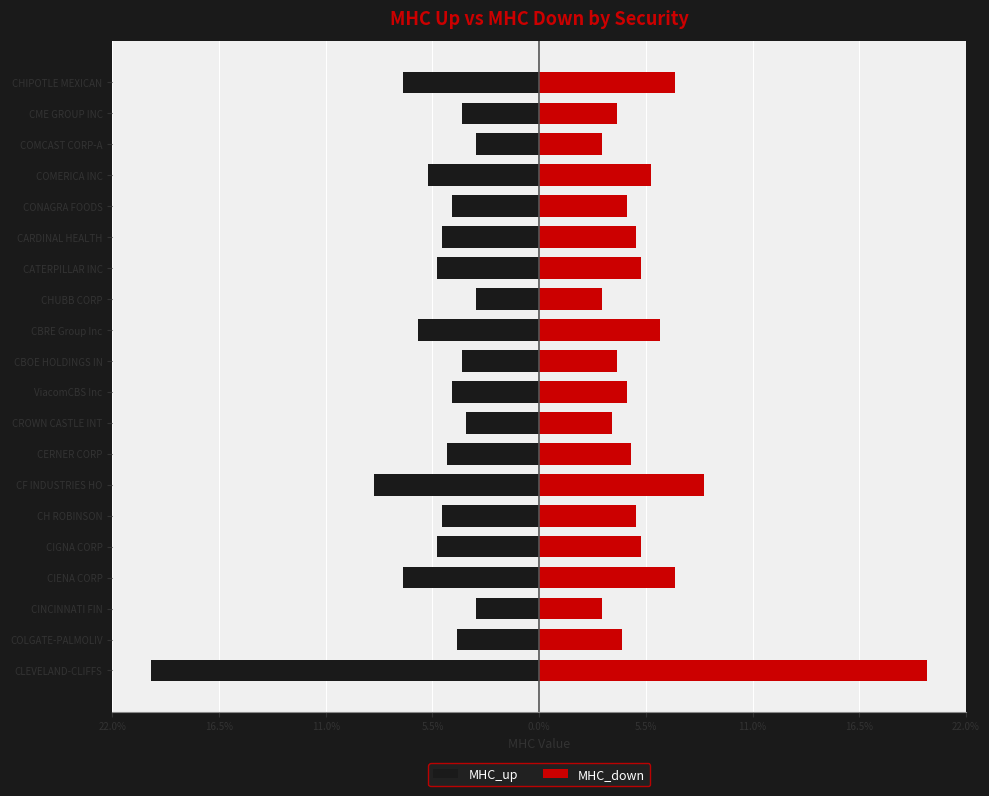

Is the value of MHC_up at CROWN CASTLE INT greater than the value of MHC_down at COLGATE-PALMOLIV?

No